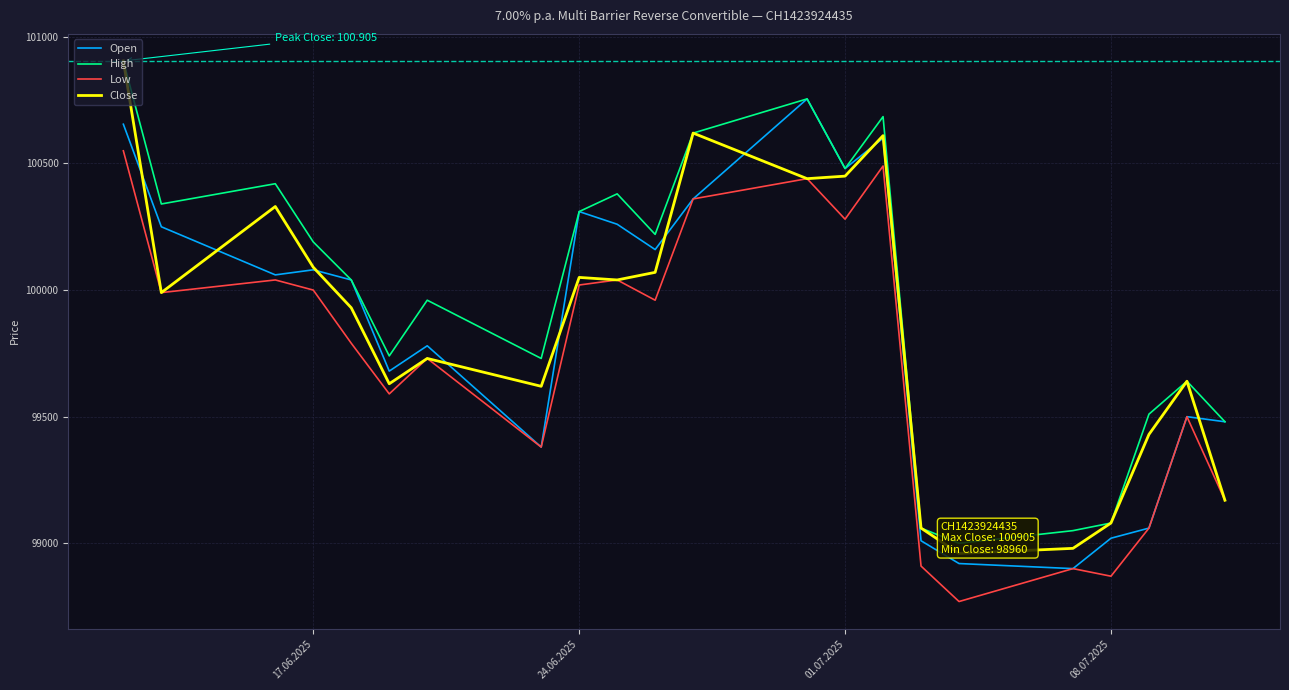

True or false: Low has a value of 100020 at 24.06.2025.

True